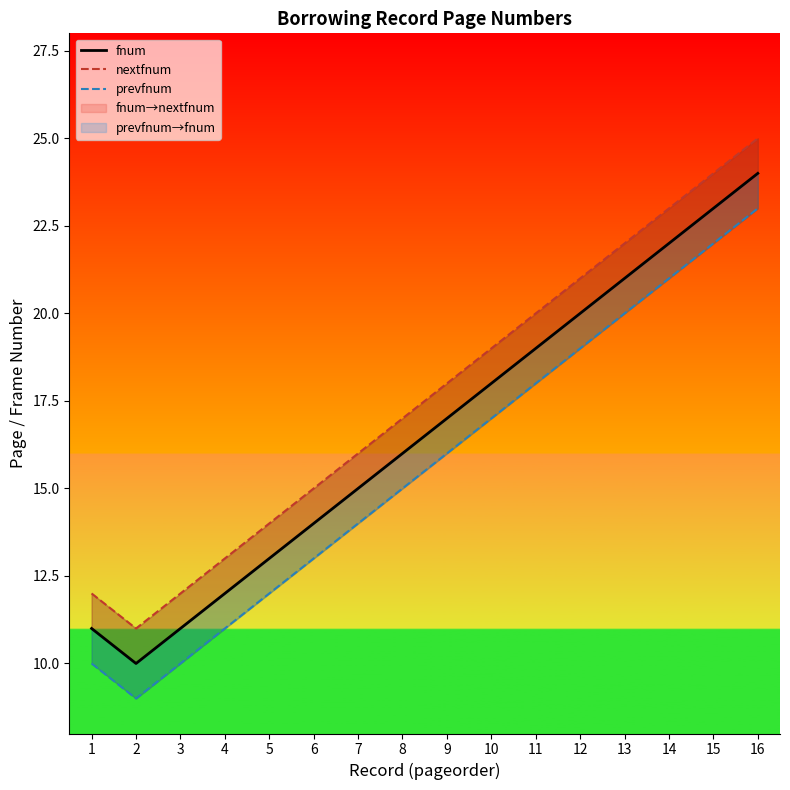

List the labels in order of fnum value, smallest first.

2, 1, 3, 4, 5, 6, 7, 8, 9, 10, 11, 12, 13, 14, 15, 16